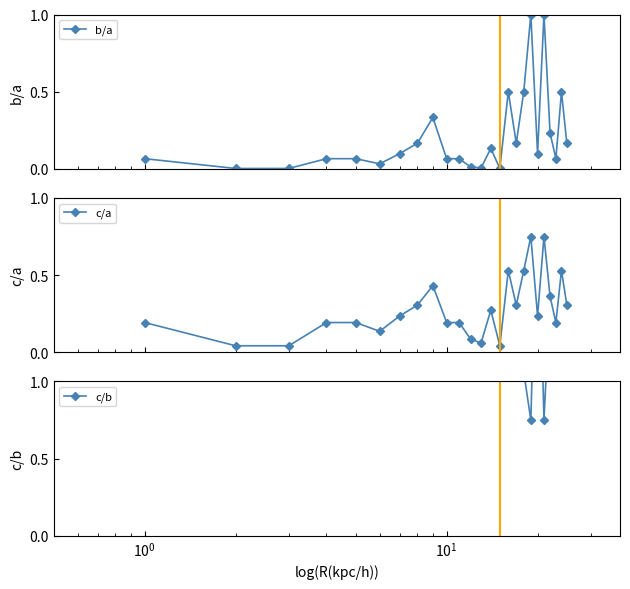

True or false: b/a has more than 2 interior local peaks.

True